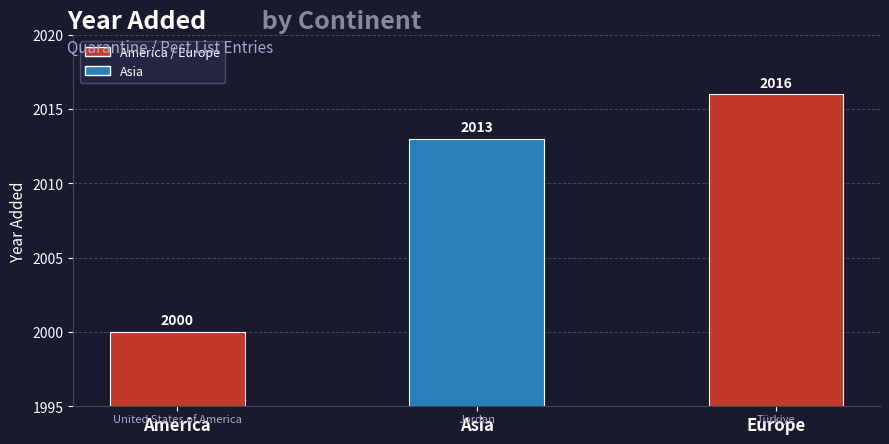

How many values are between 2000 and 2016?

3